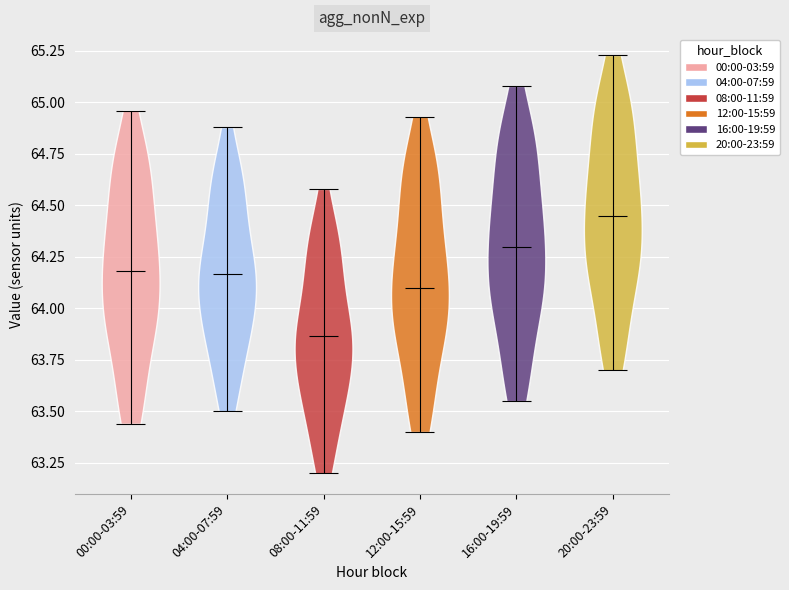

Reading left to right, read every violin against the y-axis: where its median line is, and the lowest and highest points it reaches. The values are not printed on the chart, so give them approximately, as read against the axis.

00:00-03:59: median line 64.20, lowest point 63.45, highest point 64.95
04:00-07:59: median line 64.15, lowest point 63.50, highest point 64.90
08:00-11:59: median line 63.85, lowest point 63.20, highest point 64.60
12:00-15:59: median line 64.10, lowest point 63.40, highest point 64.95
16:00-19:59: median line 64.30, lowest point 63.55, highest point 65.10
20:00-23:59: median line 64.45, lowest point 63.70, highest point 65.25